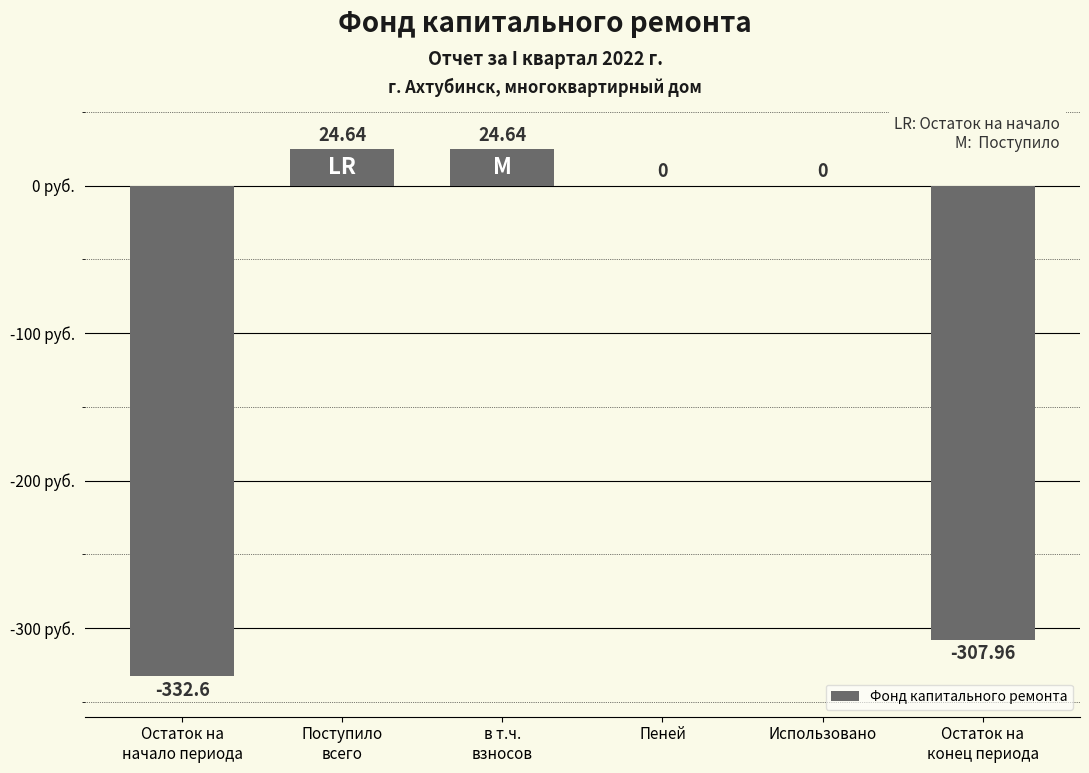

Reading left to right, transcribe all the data shown in this chart.

Остаток на
начало периода=-332.6	Поступило
всего=24.6	в т.ч.
взносов=24.6	Пеней=0.0	Использовано=0.0	Остаток на
конец периода=-308.0